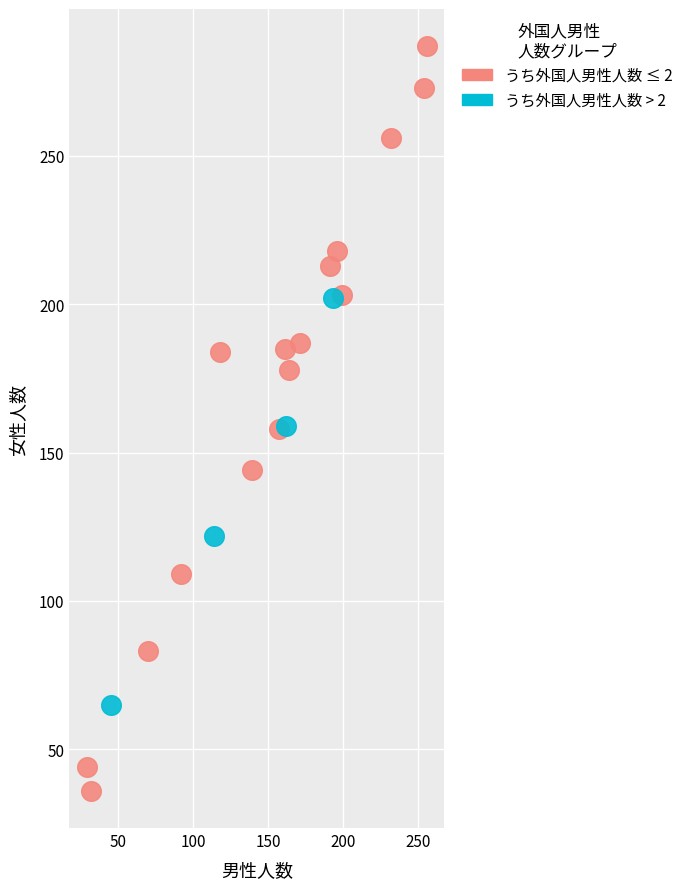

Which series contains the highest Y value?

うち外国人男性人数 ≤ 2